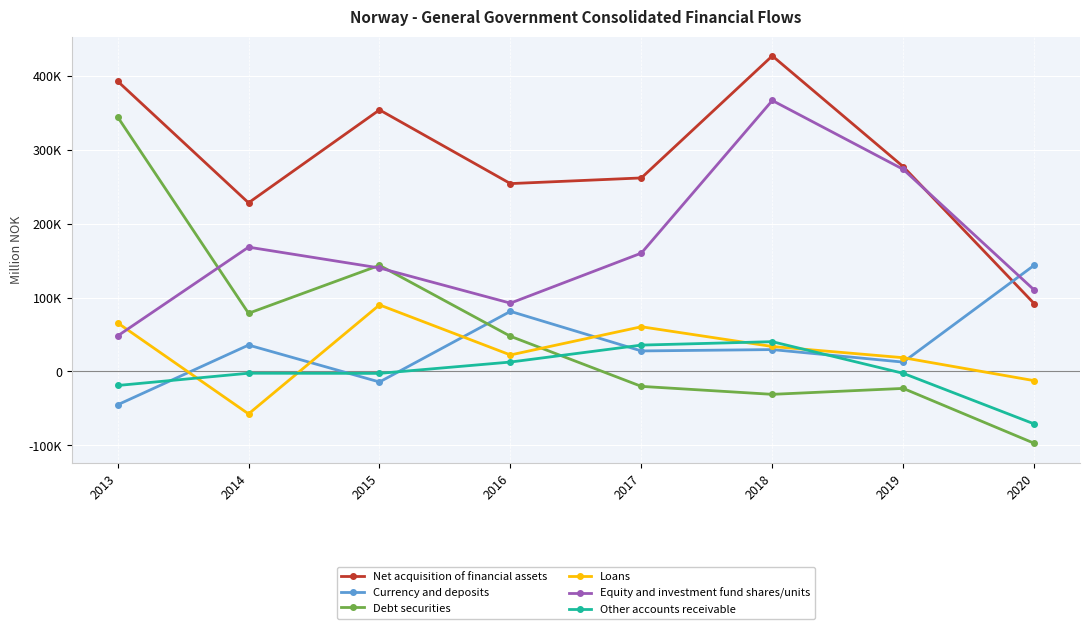

What is the value of the Net acquisition of financial assets point at the 1st from the left?

393109